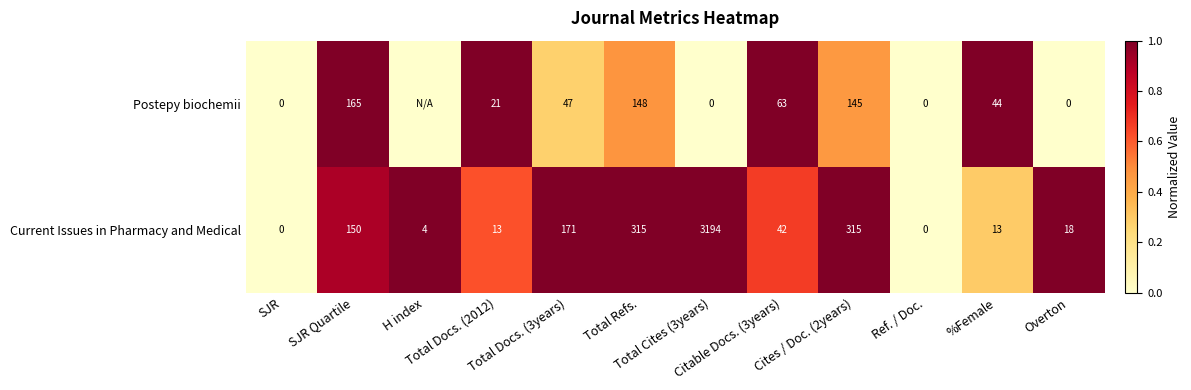

How many data points in Current Issues in Pharmacy and Medical are less than 42?

6